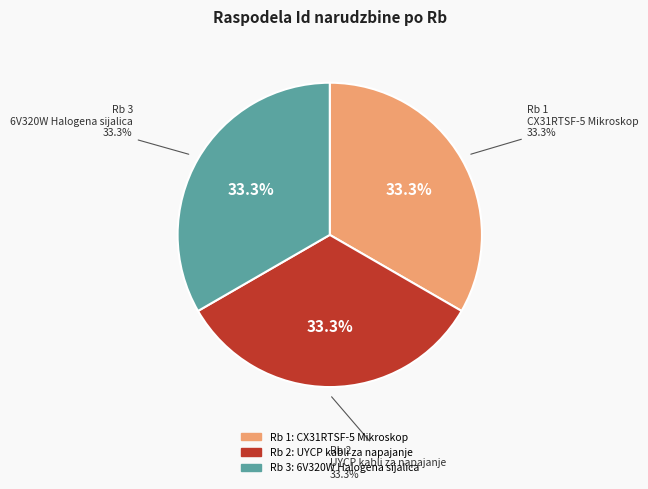

True or false: 2 accounts for 33% of the total.

True